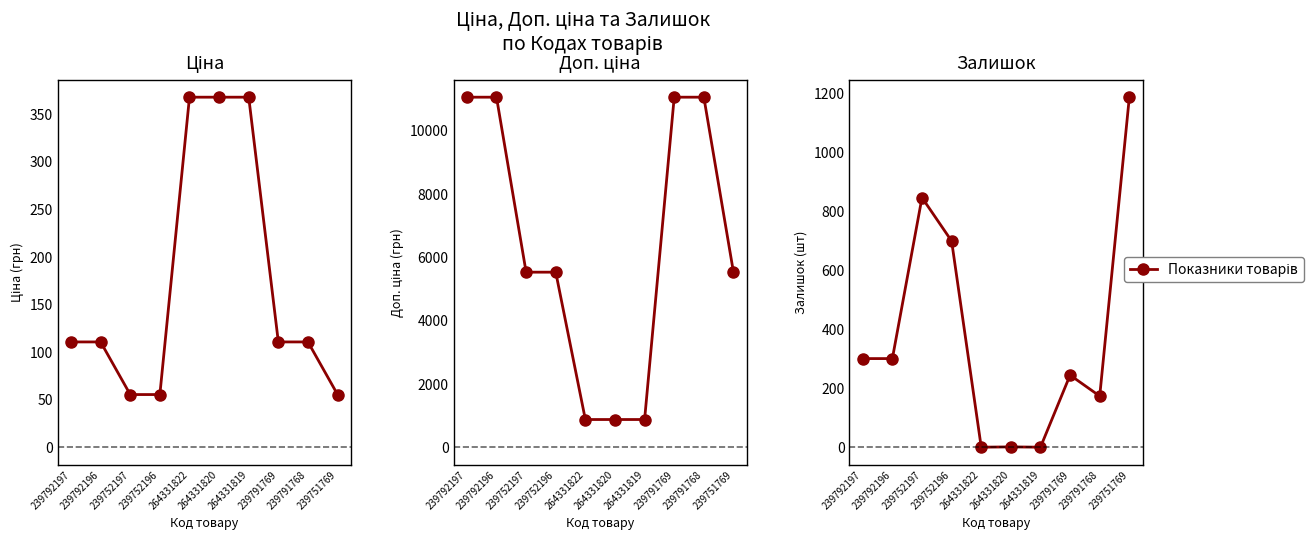

The value of Ціна at 264331822 is 367.6. True or false?

True